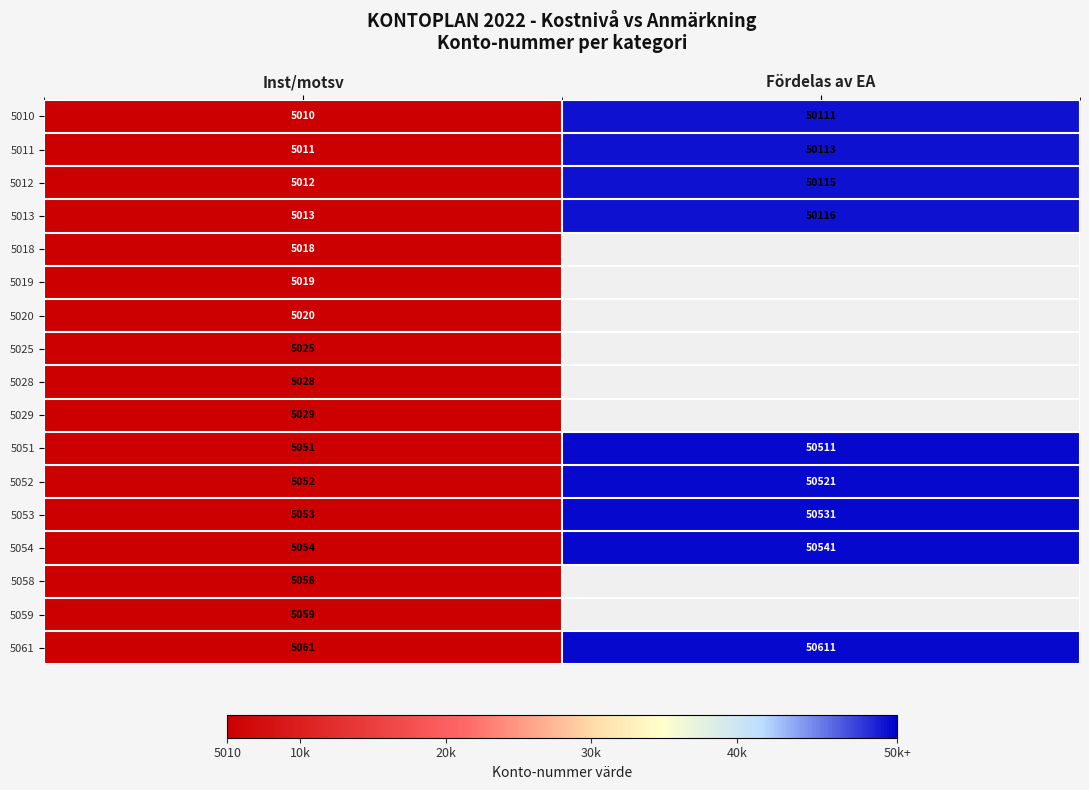

What is the smallest value displayed?

5010.0